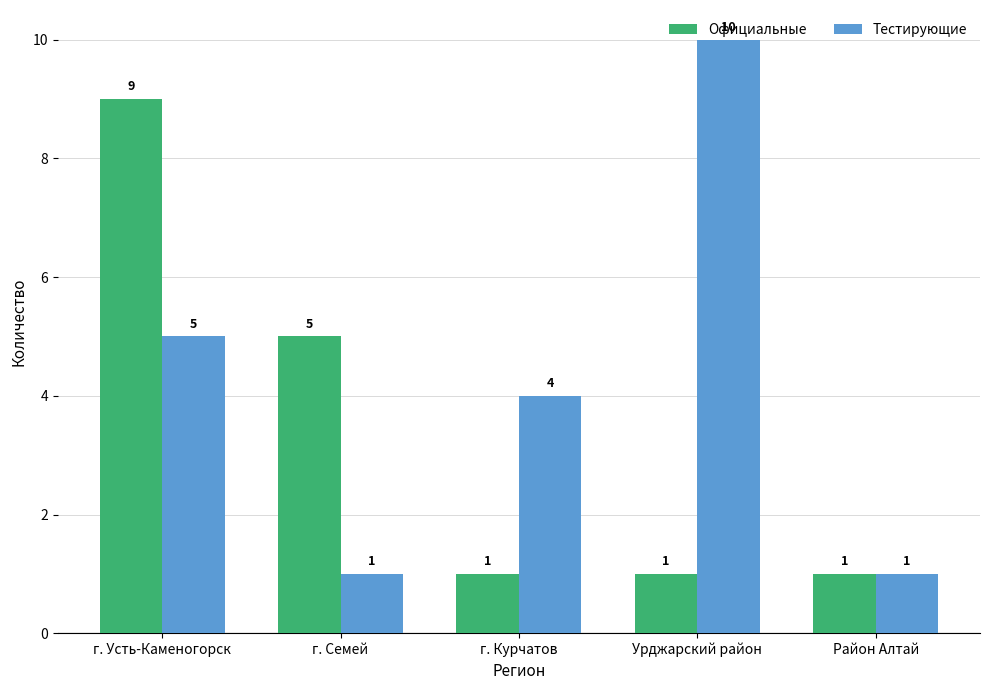

The value of Тестирующие at г. Курчатов is 4. True or false?

True